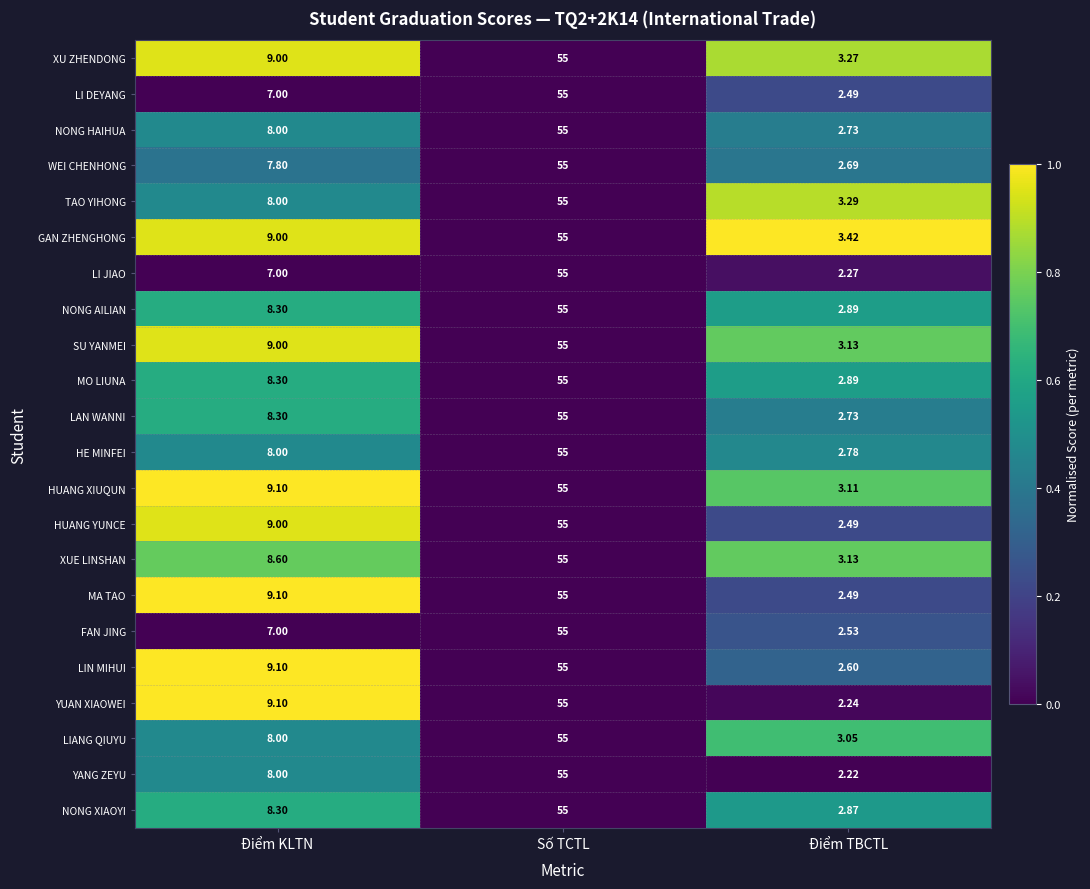

Rank the categories by XU ZHENDONG value from highest to lowest.

Số TCTL, Điểm KLTN, Điểm TBCTL